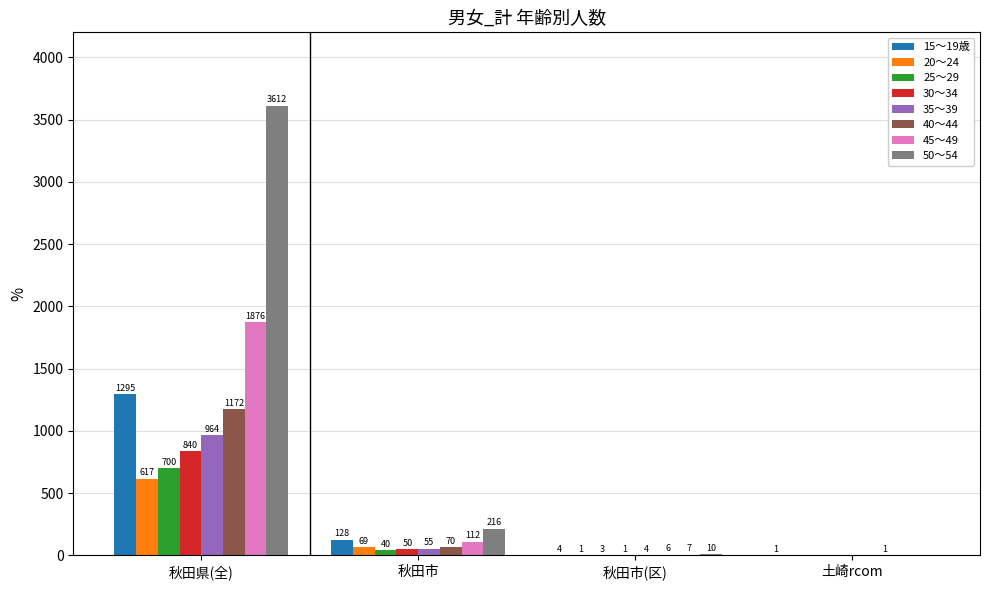

What are all the series names shown in the legend?

15～19歳, 20～24, 25～29, 30～34, 35～39, 40～44, 45～49, 50～54